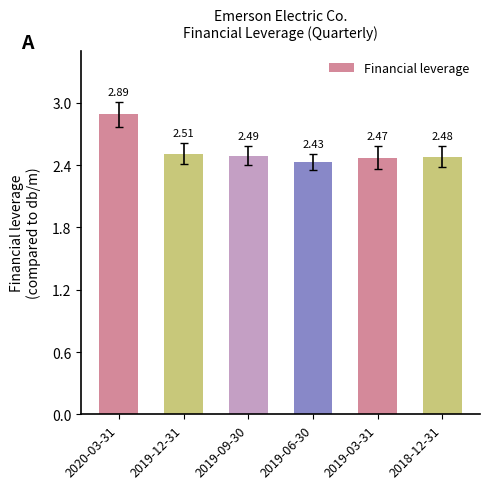

Rank the categories by value from highest to lowest.

2020-03-31, 2019-12-31, 2019-09-30, 2018-12-31, 2019-03-31, 2019-06-30